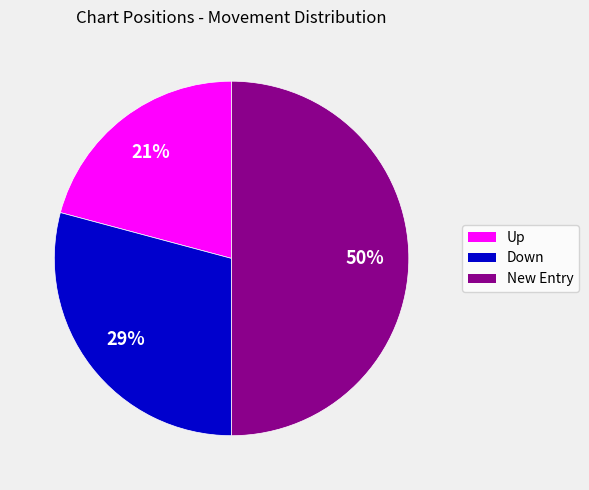

How many slices are in this pie chart?

3